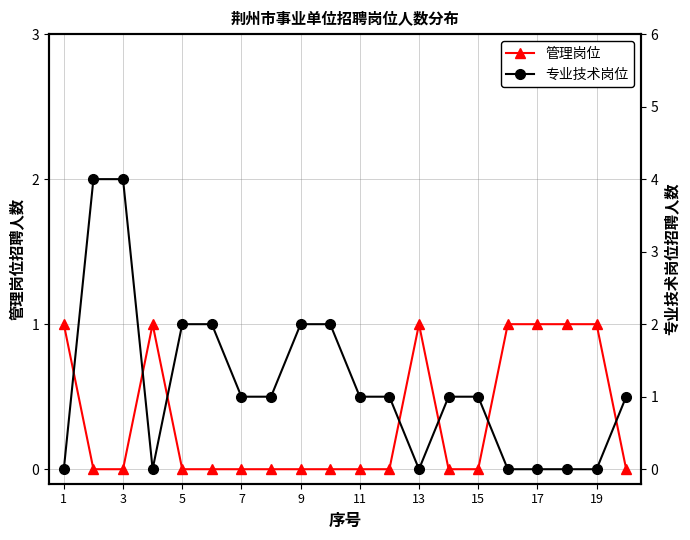

True or false: 管理岗位 has a value of -1 at 11.

False